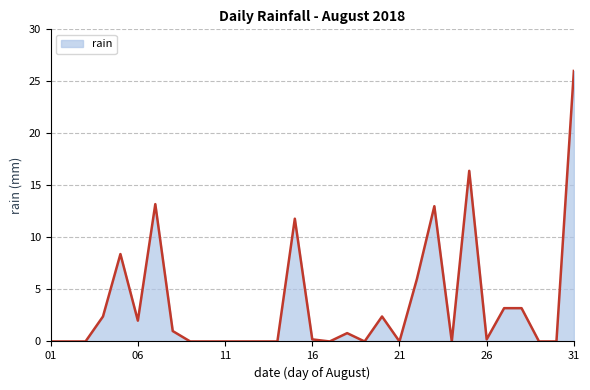

What is the sum of all values?

110.2